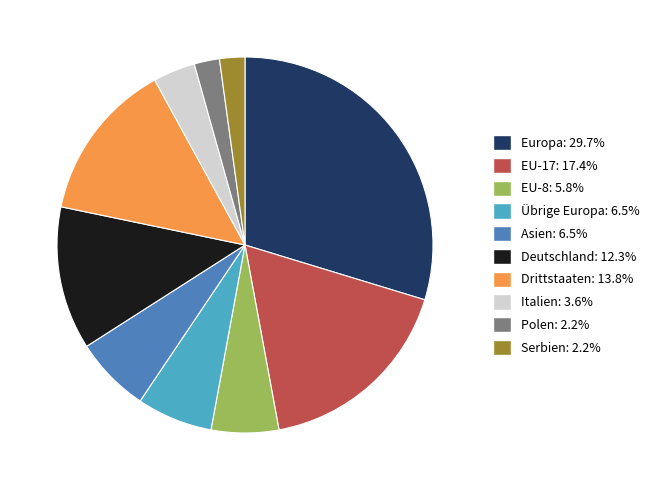

Which slice is the largest?

Europa